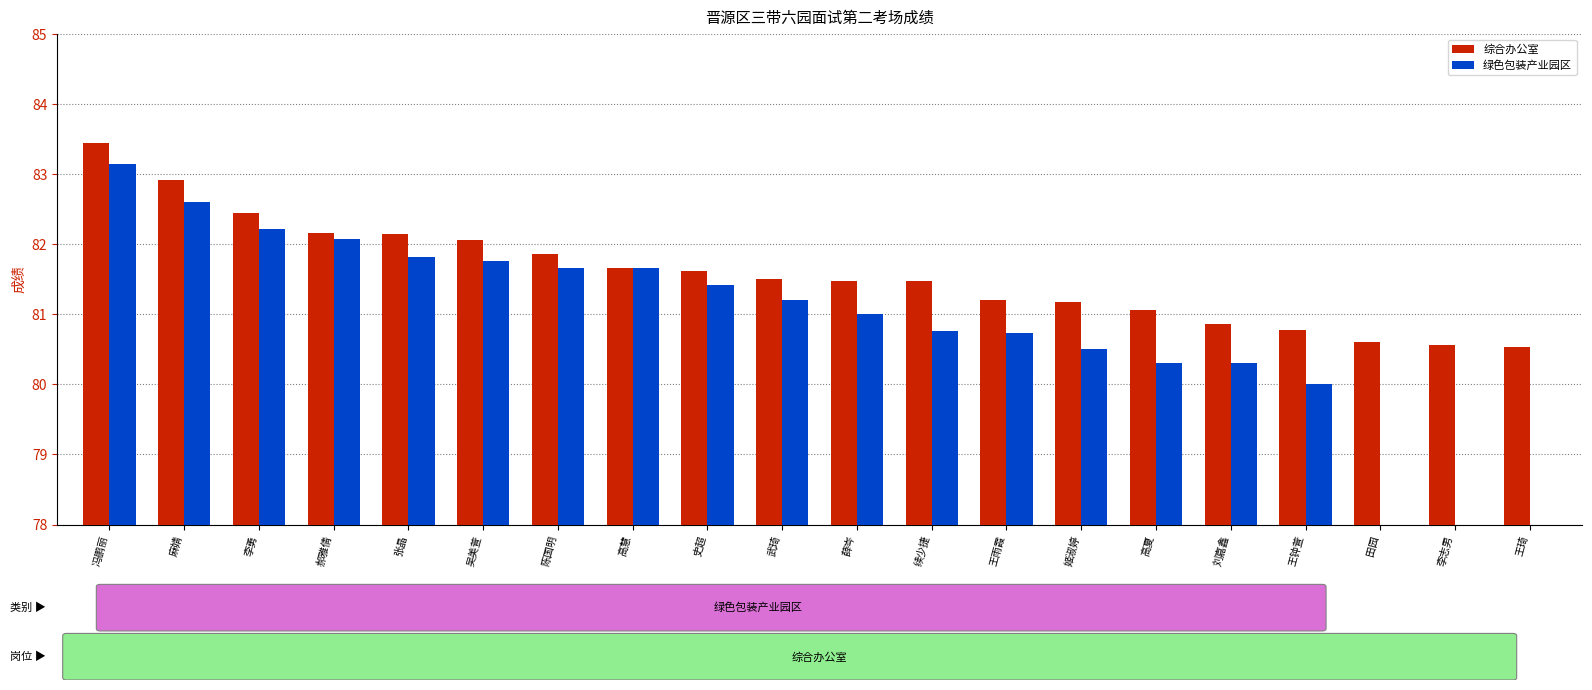

Rank the categories by 综合办公室 value from lowest to highest.

王琦, 李志男, 田园, 王钟萱, 刘嘉鑫, 高夏, 姬淑婷, 王雨霞, 薛岑, 续少捷, 武琦, 史超, 高慧, 陈国明, 吴美萱, 张晶, 郝雅倩, 李勇, 麻婧, 冯鹏丽